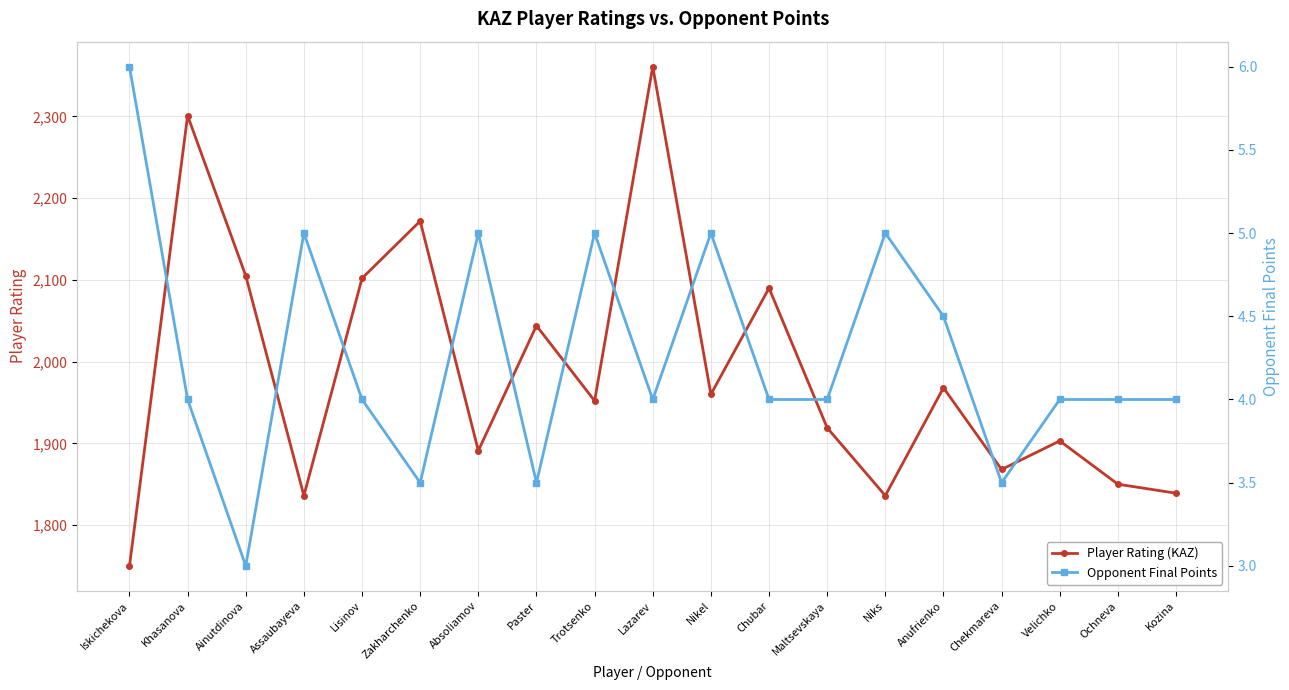

Reading right to left, what are all the values shown in this chart?

Player Rating (KAZ): Kozina=1839.0	Ochneva=1850.0	Velichko=1903.0	Chekmareva=1868.0	Anufrienko=1968.0	Niks=1836.0	Maltsevskaya=1919.0	Chubar=2090.0	Nikel=1960.0	Lazarev=2361.0	Trotsenko=1952.0	Paster=2044.0	Absoliamov=1891.0	Zakharchenko=2172.0	Lisinov=2102.0	Assaubayeva=1836.0	Ainutdinova=2105.0	Khasanova=2301.0	Iskichekova=1750.0
Opponent Final Points: Kozina=4.0	Ochneva=4.0	Velichko=4.0	Chekmareva=3.5	Anufrienko=4.5	Niks=5.0	Maltsevskaya=4.0	Chubar=4.0	Nikel=5.0	Lazarev=4.0	Trotsenko=5.0	Paster=3.5	Absoliamov=5.0	Zakharchenko=3.5	Lisinov=4.0	Assaubayeva=5.0	Ainutdinova=3.0	Khasanova=4.0	Iskichekova=6.0